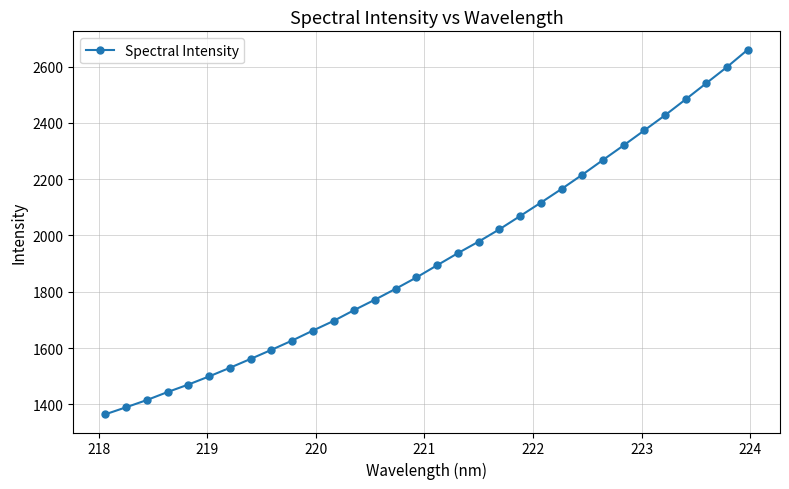

What is the difference between the maximum and minimum values?

1296.2